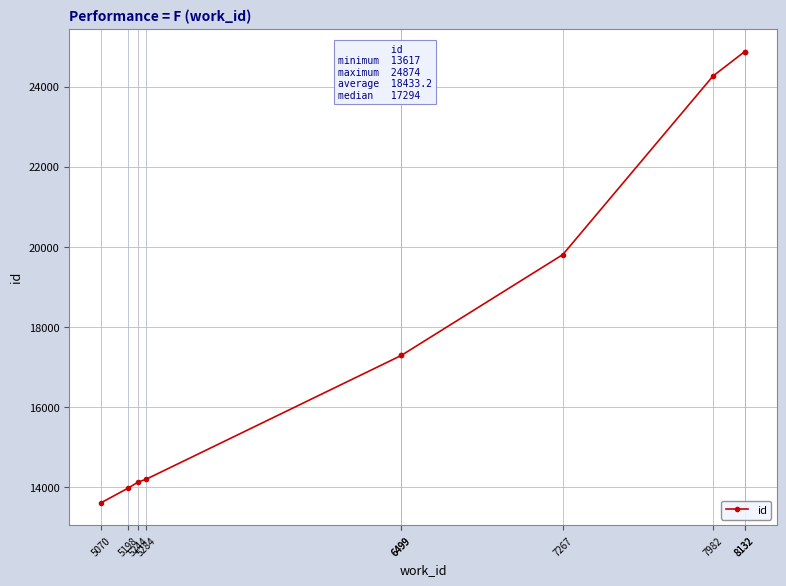

Reading left to right, extract all data points from this chart.

13617	13980	14128	14202	17293	17294	19808	24264	24872	24874